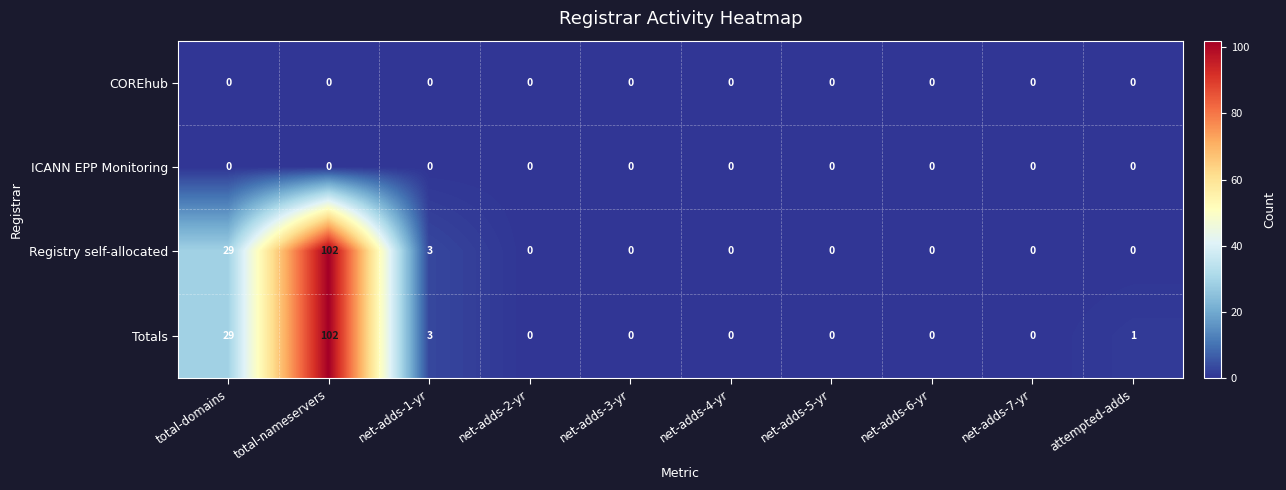

Which label corresponds to the largest value in the chart?

total-nameservers